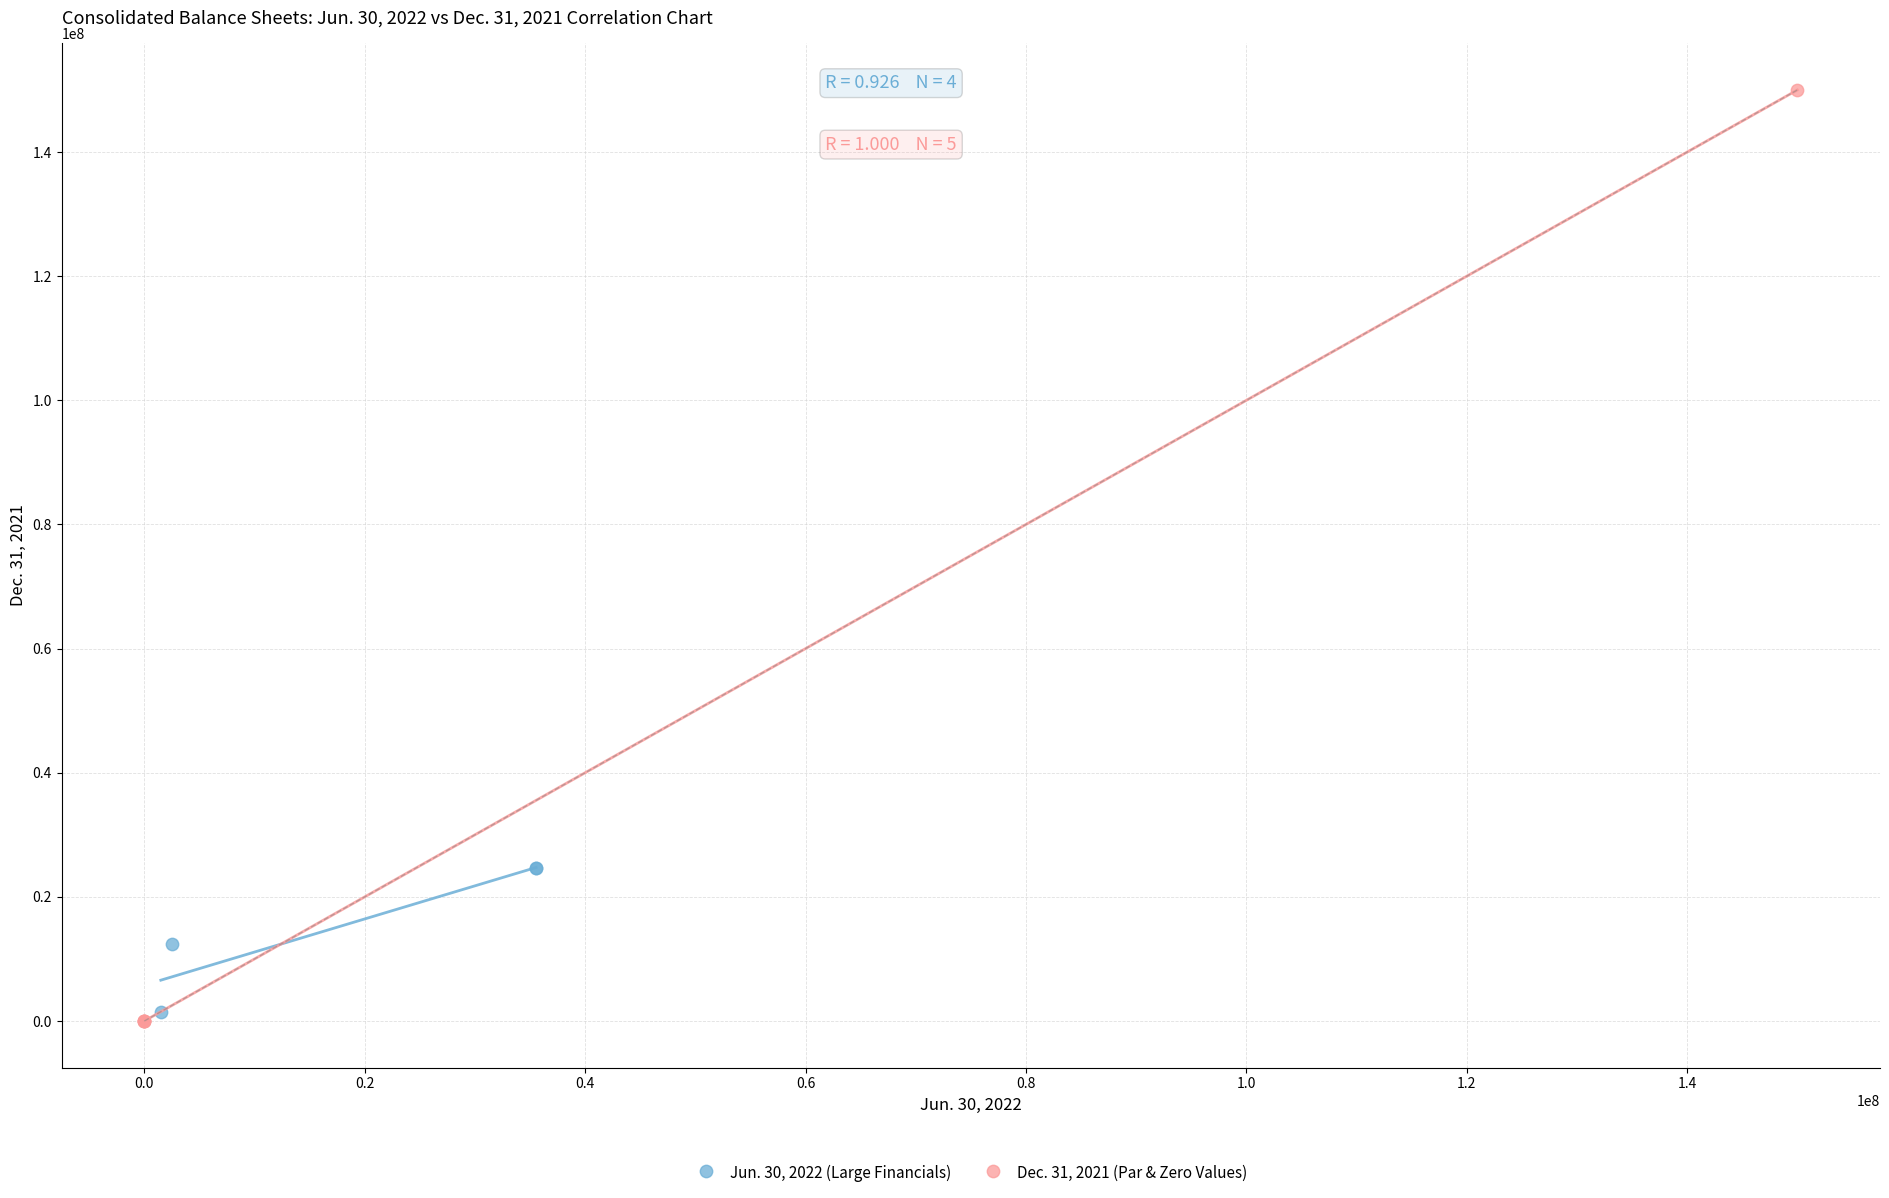

What are all the series names shown in the legend?

Jun. 30, 2022 (Large Financials), Dec. 31, 2021 (Par & Zero Values)